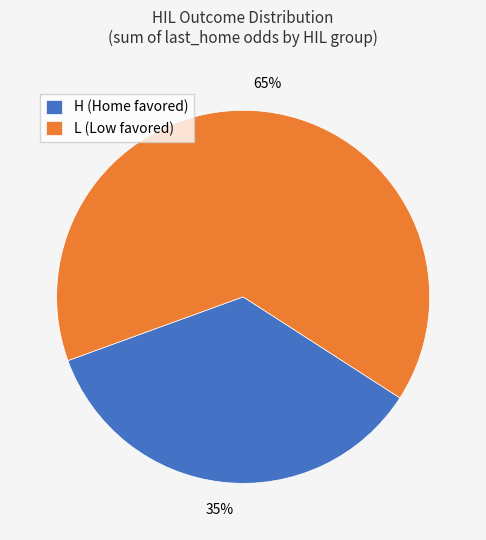

Is the sum of L (Low favored) and H (Home favored) greater than half?

Yes